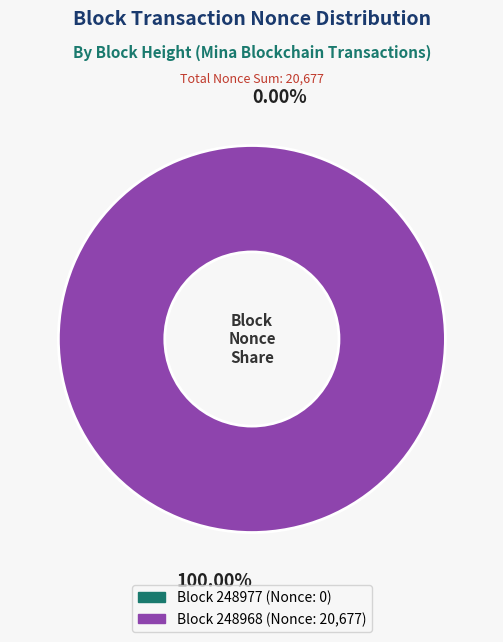

Is it true that 248977 is 8% of the pie?

False